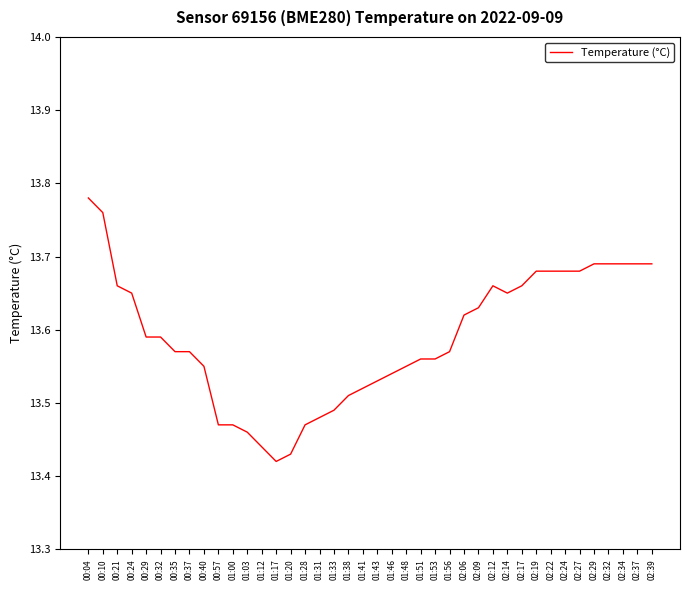

Does the chart display data point markers on the line(s)?

No